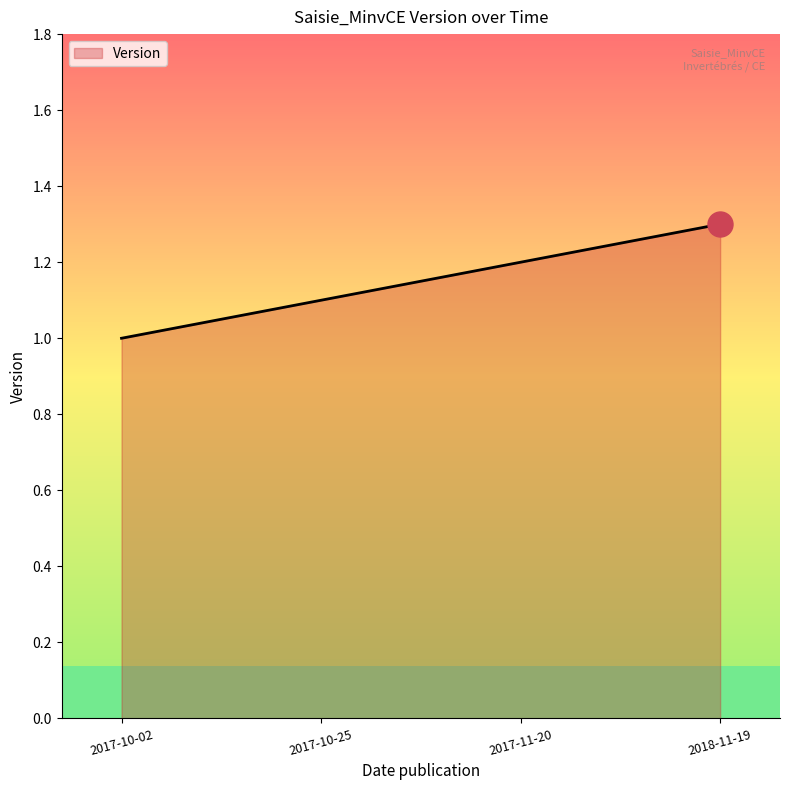

What position from the left is 2017-11-20?

3